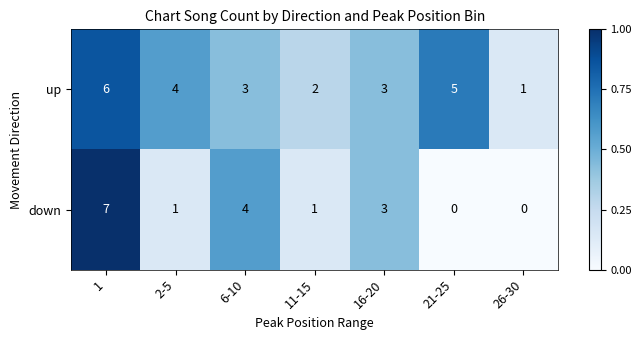

Reading right to left, what are all the values shown in this chart?

up: 26-30=1	21-25=5	16-20=3	11-15=2	6-10=3	2-5=4	1=6
down: 26-30=0	21-25=0	16-20=3	11-15=1	6-10=4	2-5=1	1=7